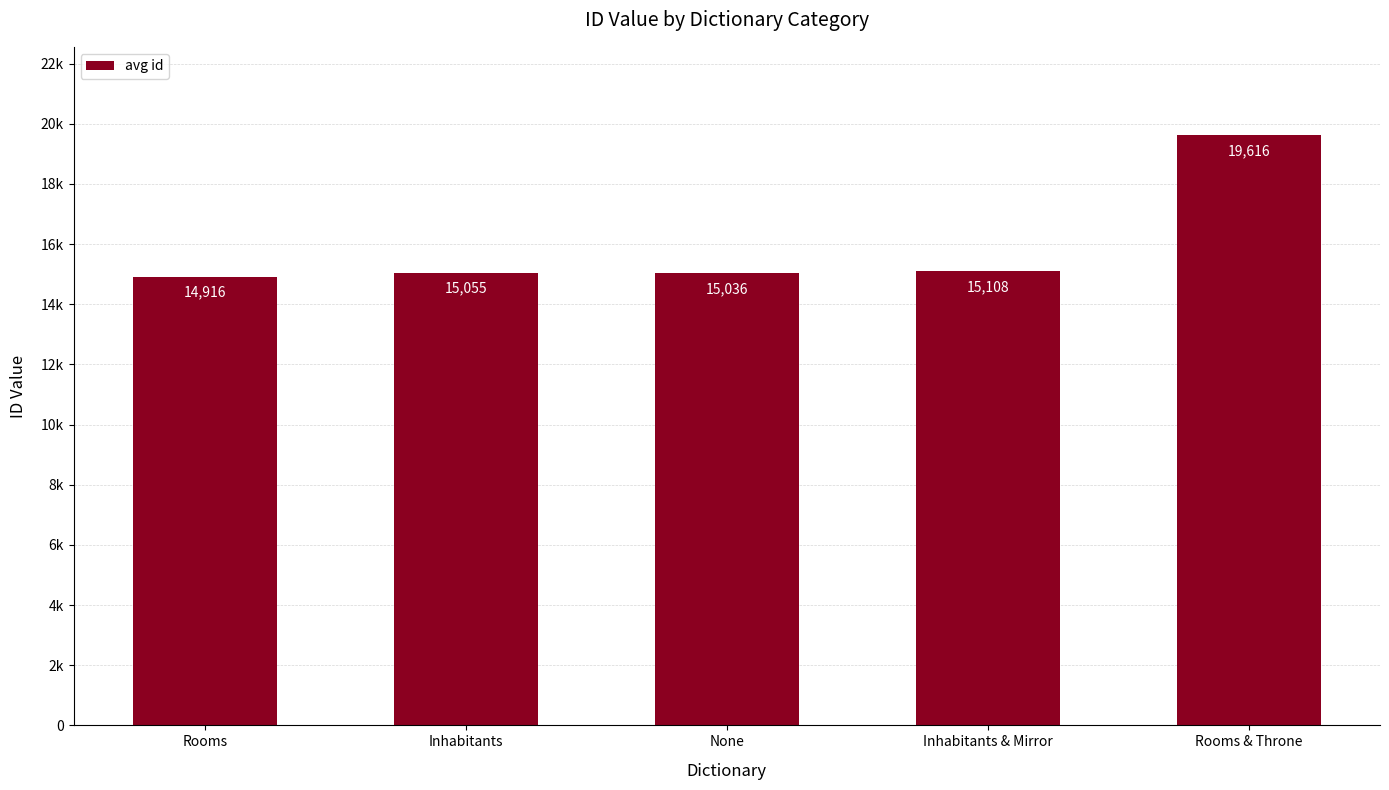

Rank the categories by value from highest to lowest.

Rooms & Throne, Inhabitants & Mirror, Inhabitants, None, Rooms